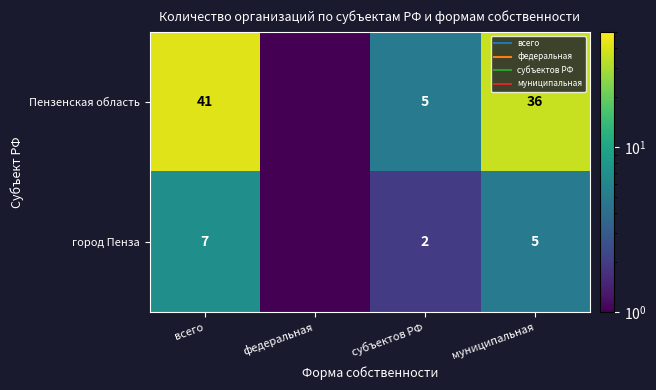

The value of город Пенза at всего is 2.9. True or false?

False